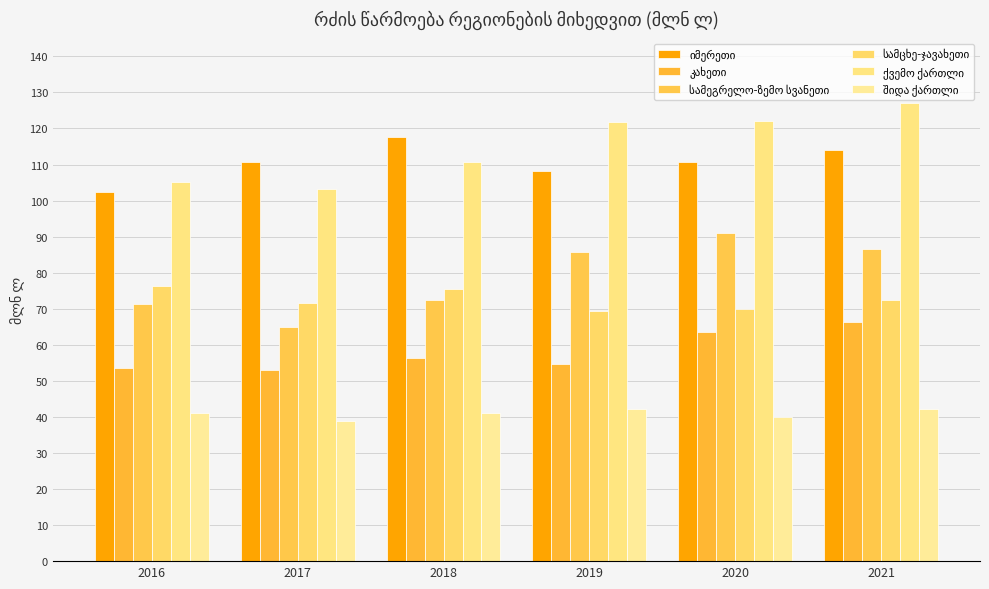

What is the total value across all series at 2020?

497.2